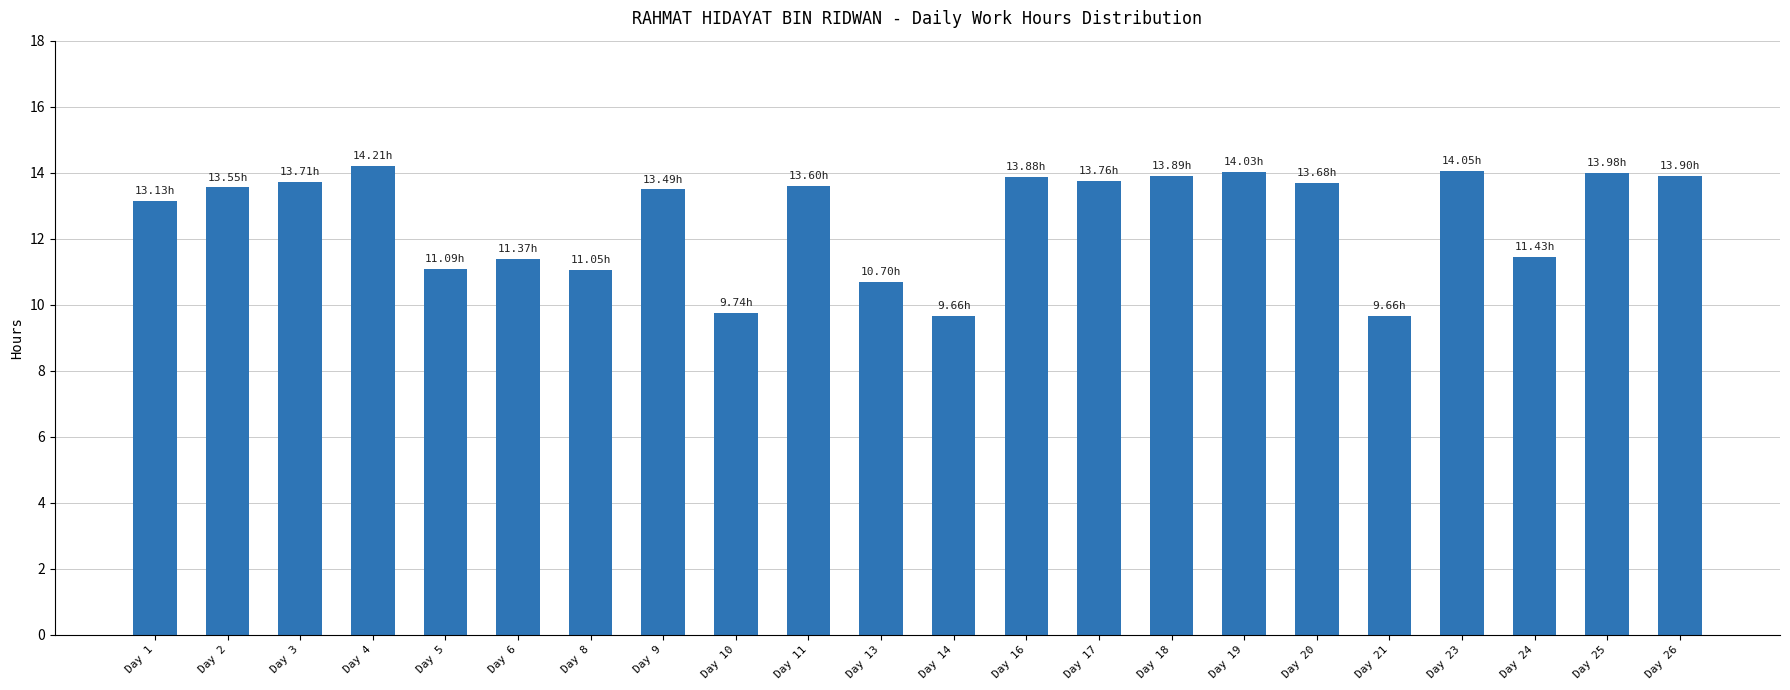

Between Day 9 and Day 5, which is larger?

Day 9